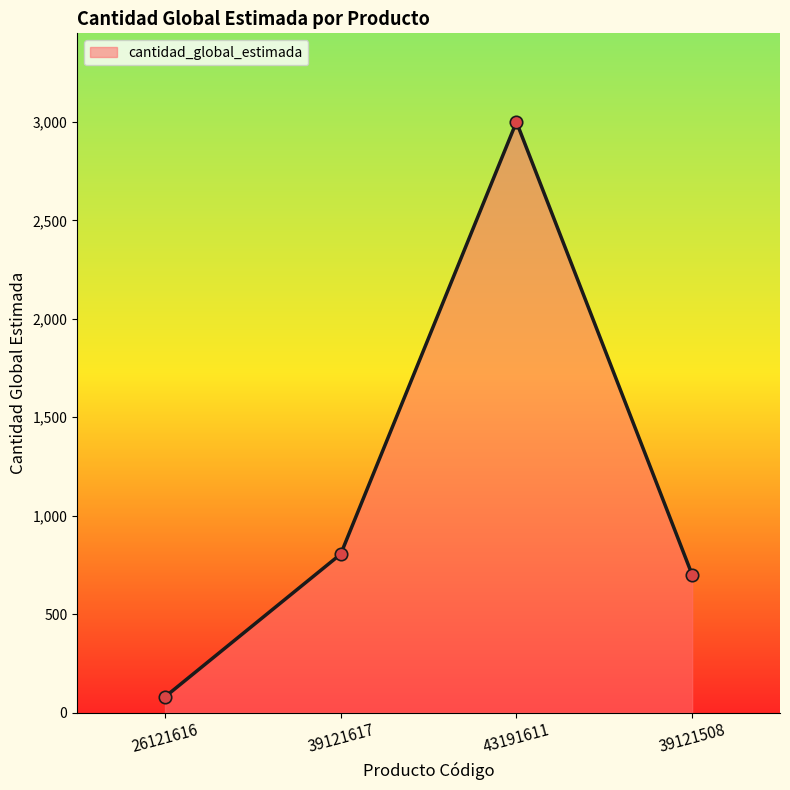

Between 26121616 and 43191611, which is larger?

43191611